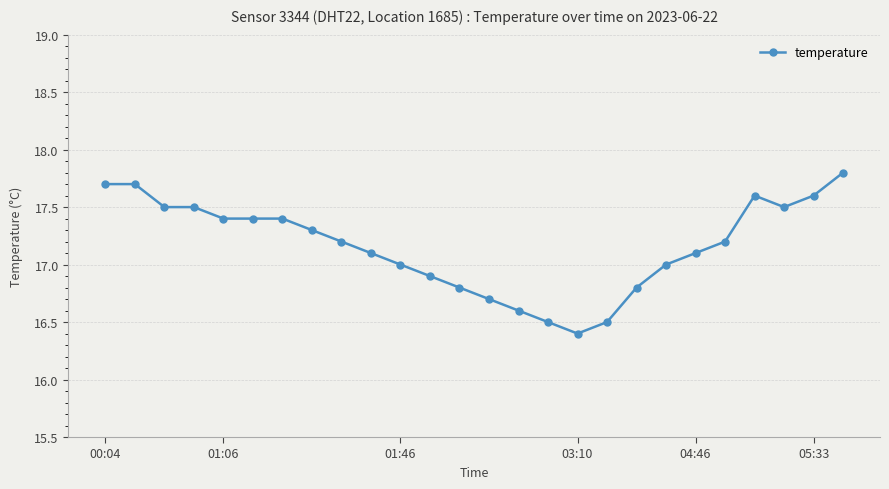

What is the maximum value shown in the chart?

17.8